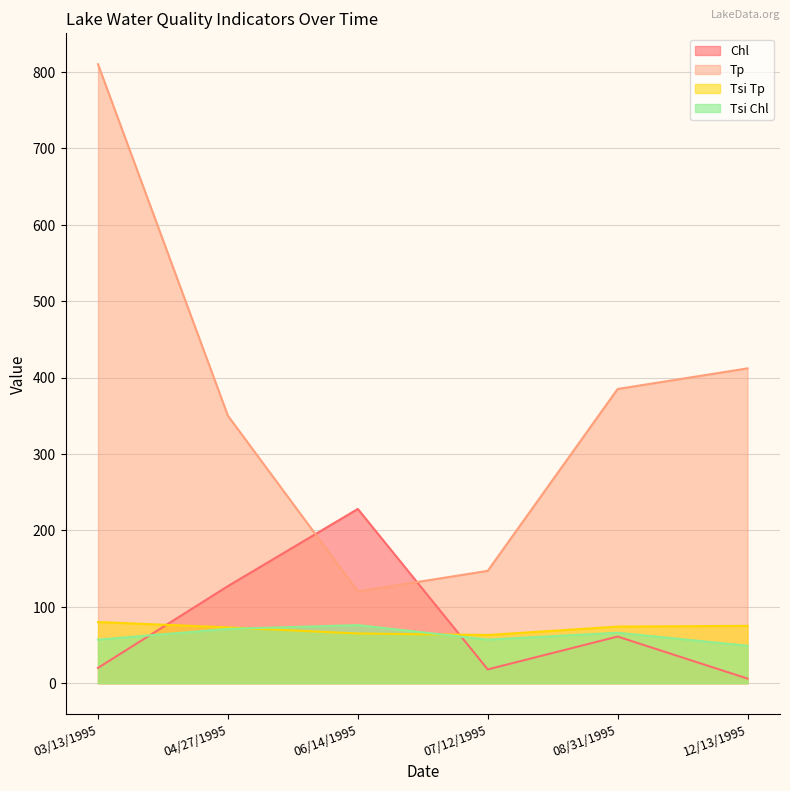

How many interior local valleys does the Chl series have?

1